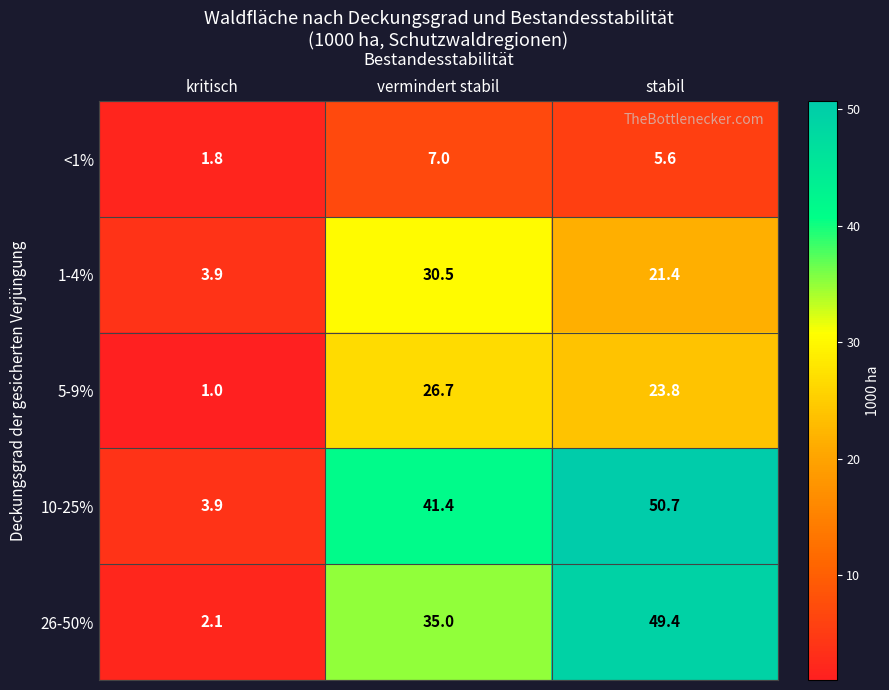

What is the difference between the 5-9% values at vermindert stabil and stabil?

2.9